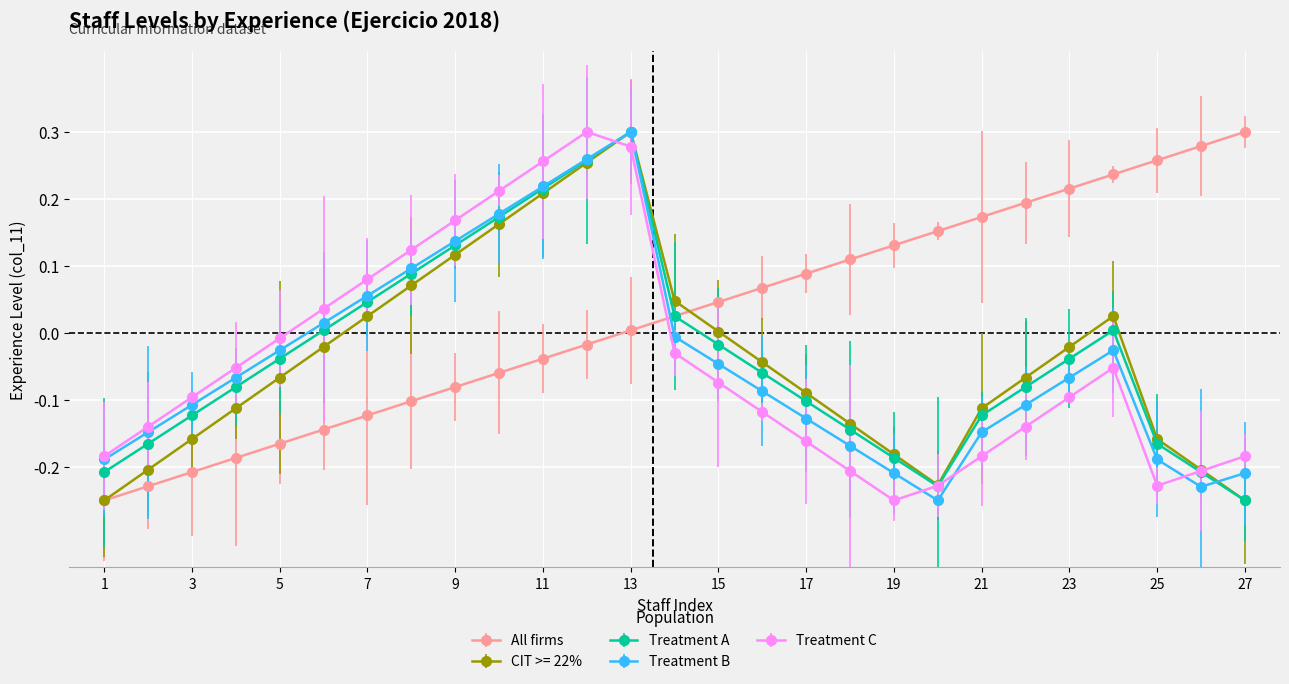

Which series has the largest total across all categories?

All firms